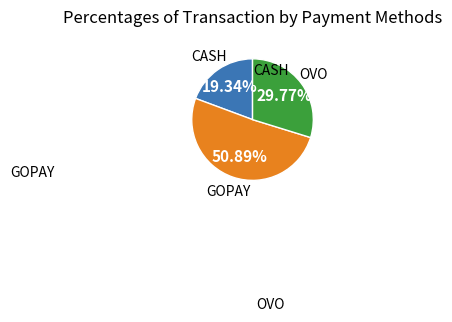

Does any single category account for the majority?

Yes